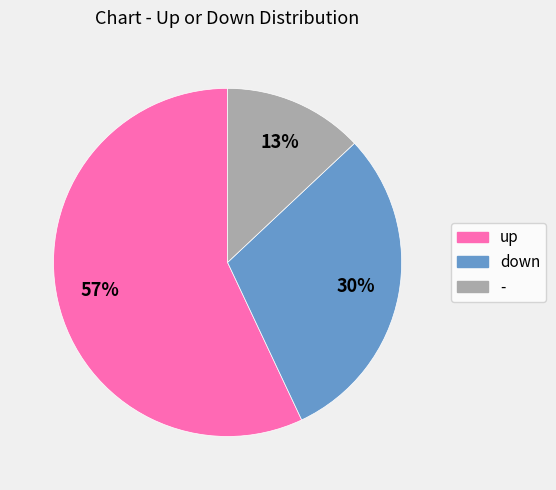

What is the largest slice in the pie chart?

up